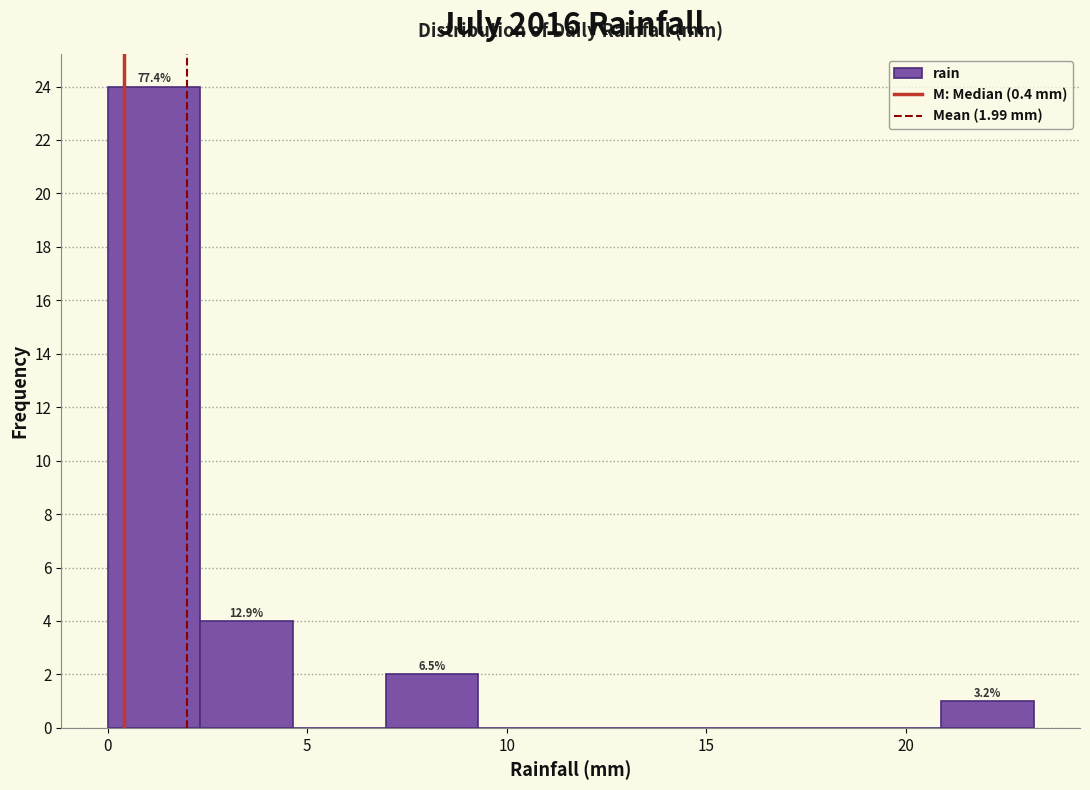

Over which range of the x-axis is the bar tallest?

0.0 to 2.5